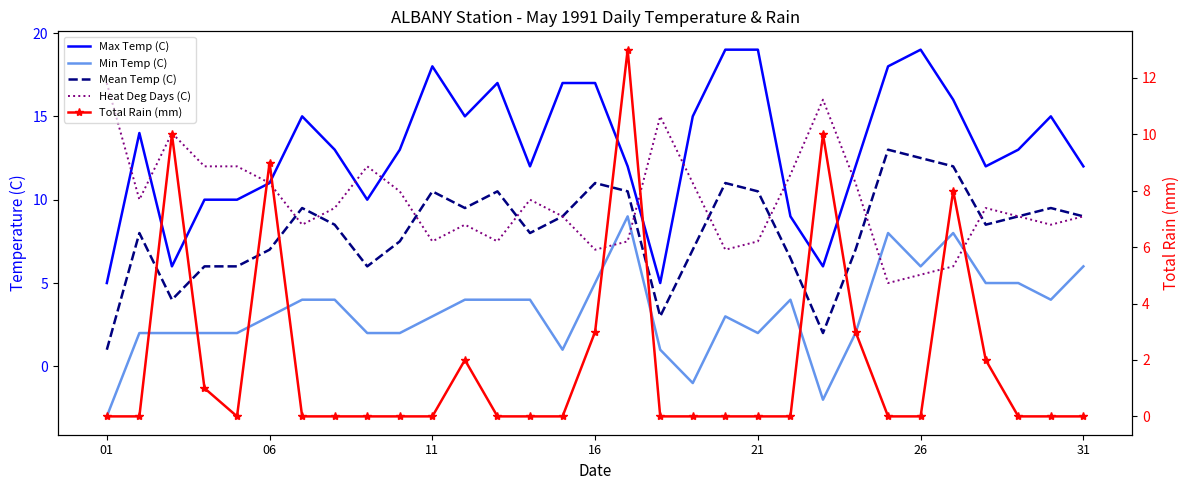

How many lines are shown in the chart?

5